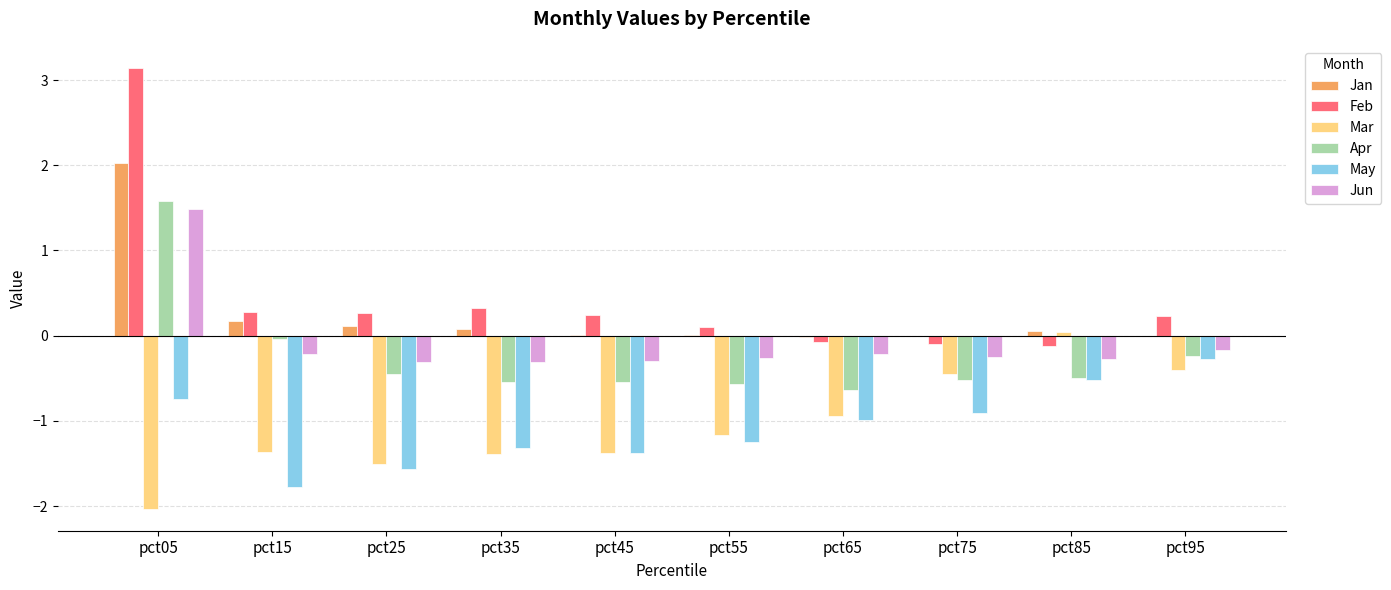

Which series changed the most between pct65 and pct85?

Mar